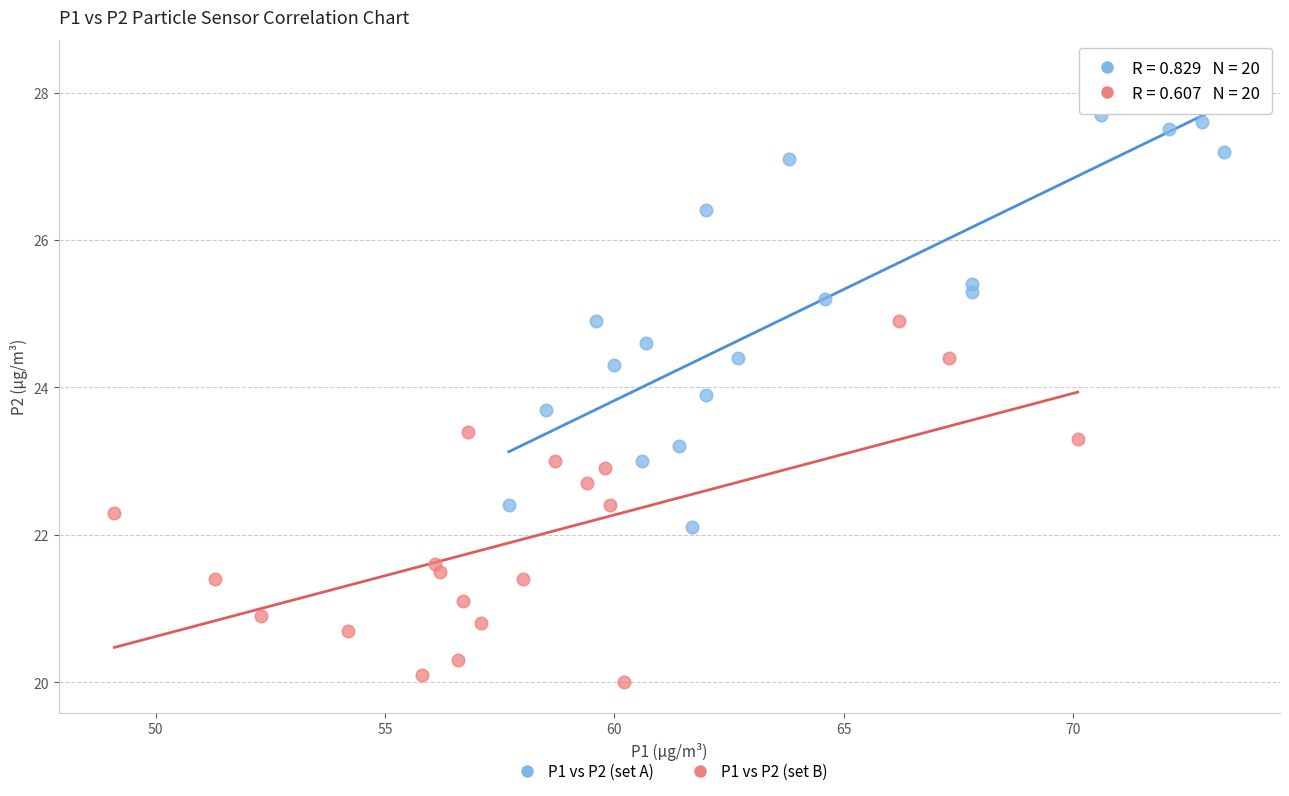

What are all the series names shown in the legend?

P1 vs P2 (set A), P1 vs P2 (set B)